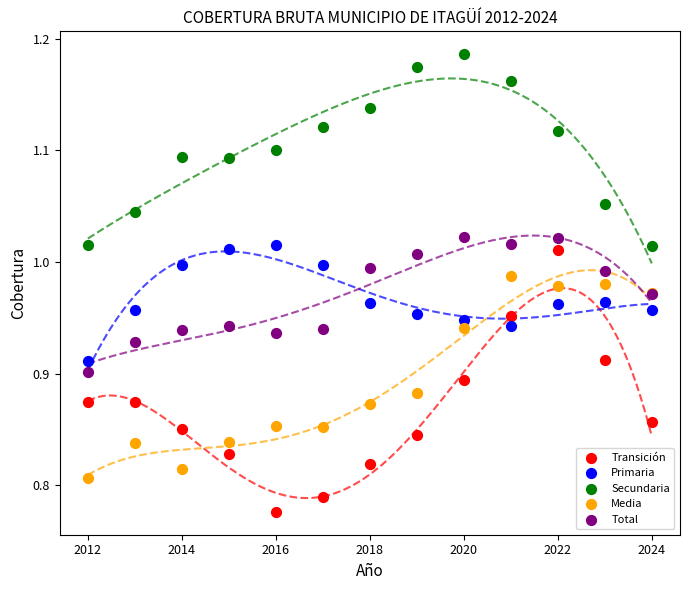

Which series has the widest spread of Y values?

Transición